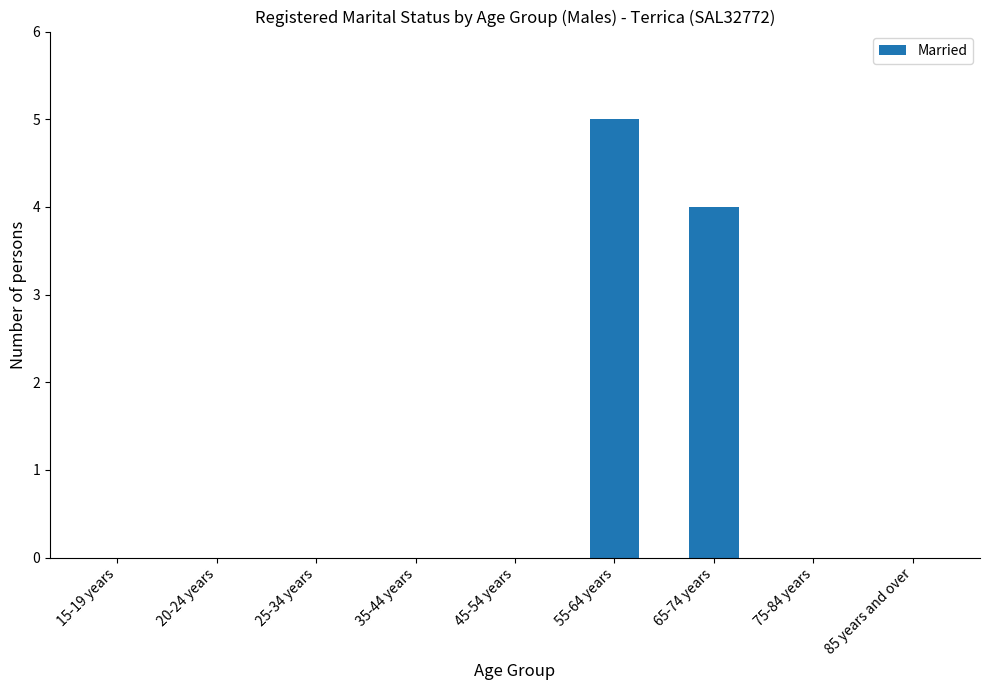

Does the chart contain stacked bars?

No